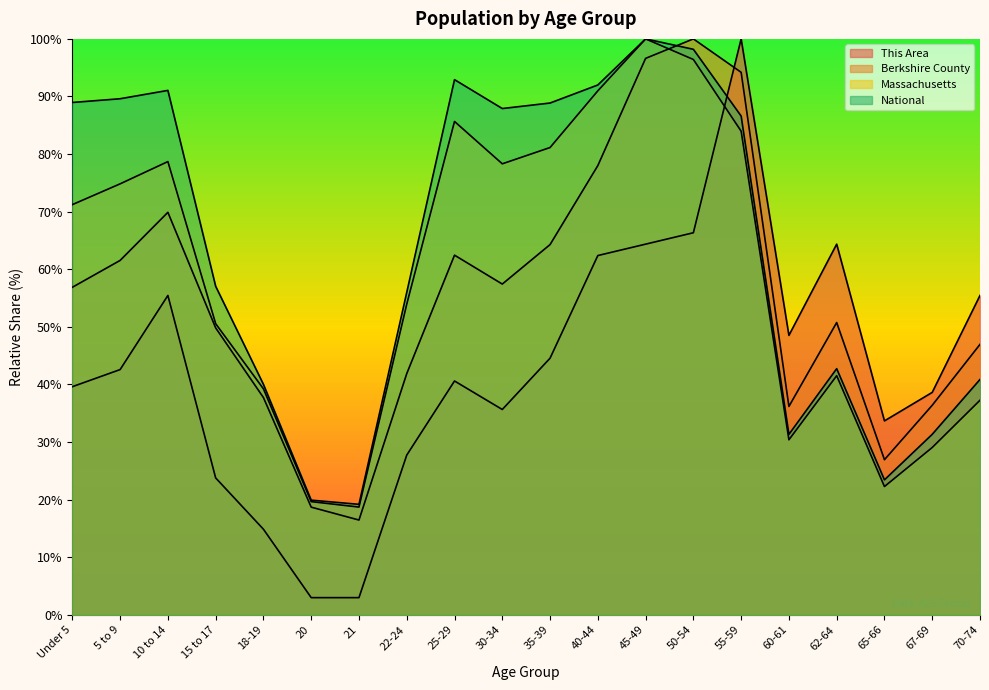

Where is the first local maximum for This Area?

10 to 14